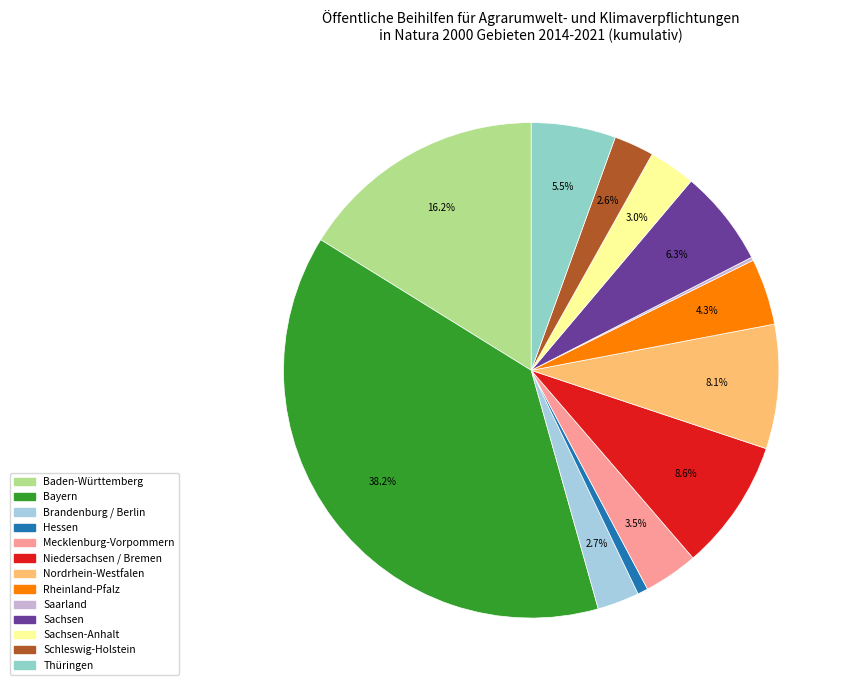

Is there any slice that represents more than half of the pie?

No